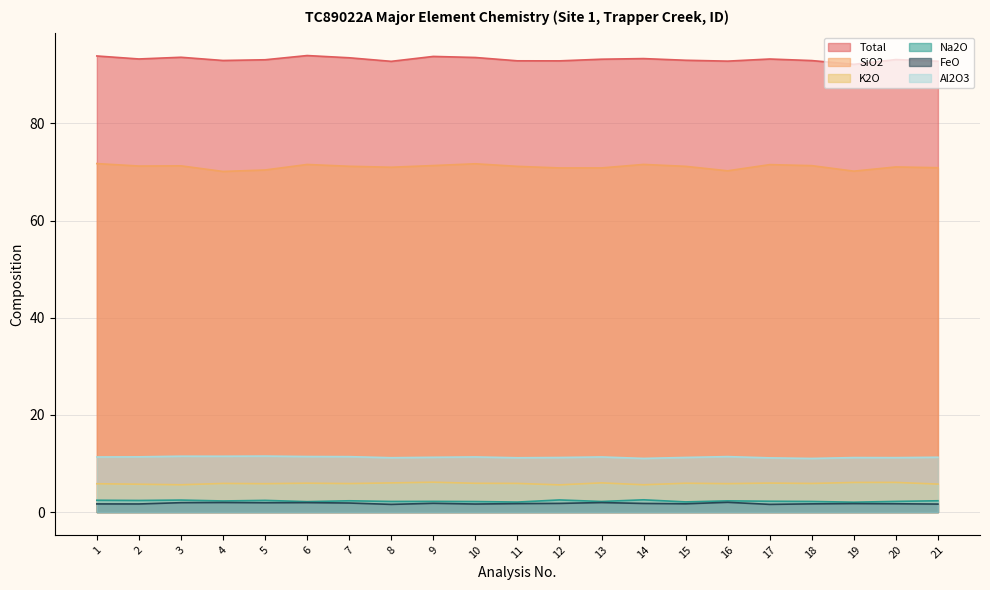

At which label does Al2O3 reach its peak?

5